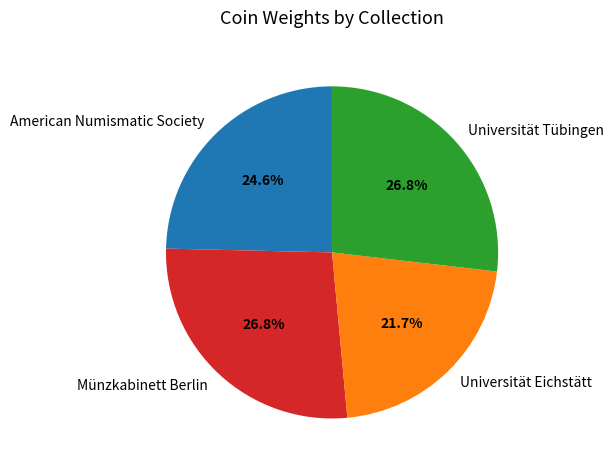

What is the total percentage of Universität Tübingen and American Numismatic Society?

51.5%